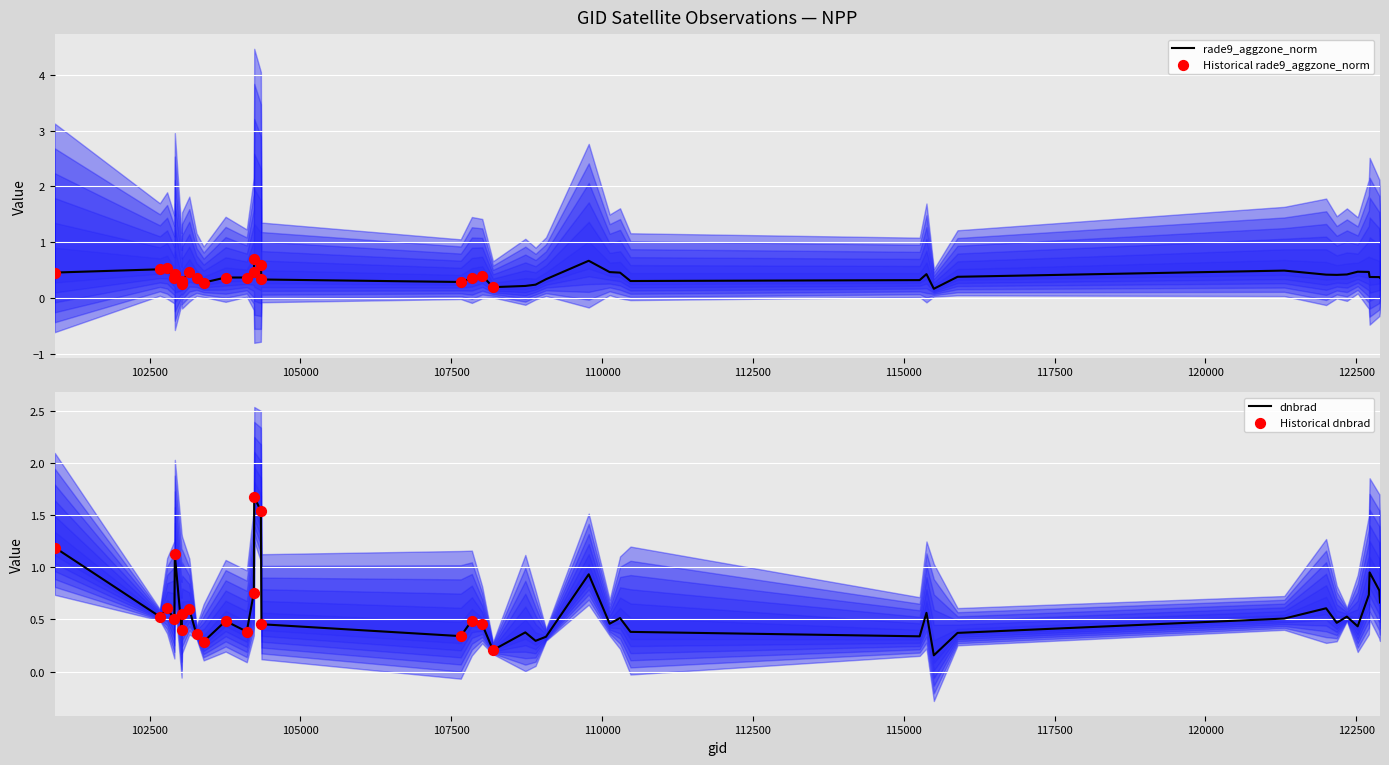

What are all the series names shown in the legend?

rade9_aggzone_norm, dnbrad